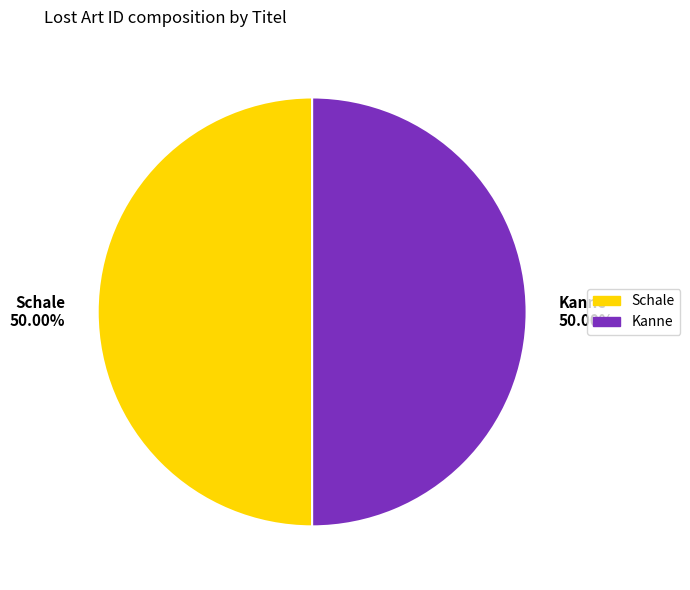

Is it true that Kanne is 38% of the pie?

False